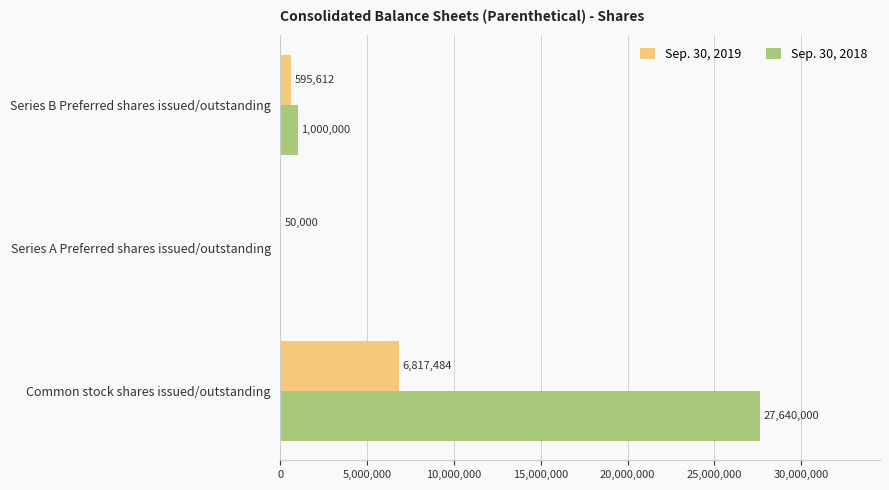

The Sep. 30, 2019 series shows 595612 at Series B Preferred shares issued/outstanding. True or false?

True